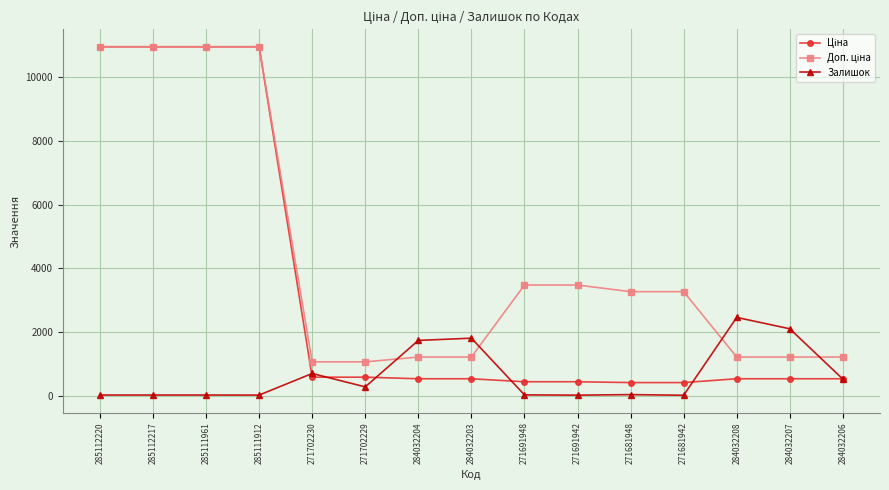

How many data points does each series have?

15